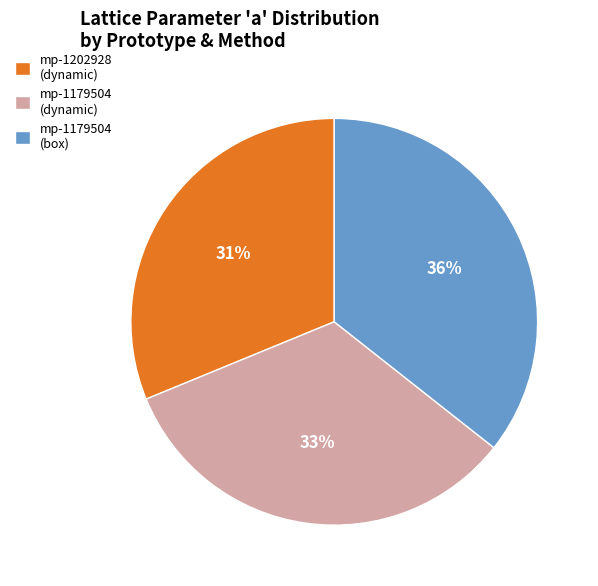

How many slices are in this pie chart?

3